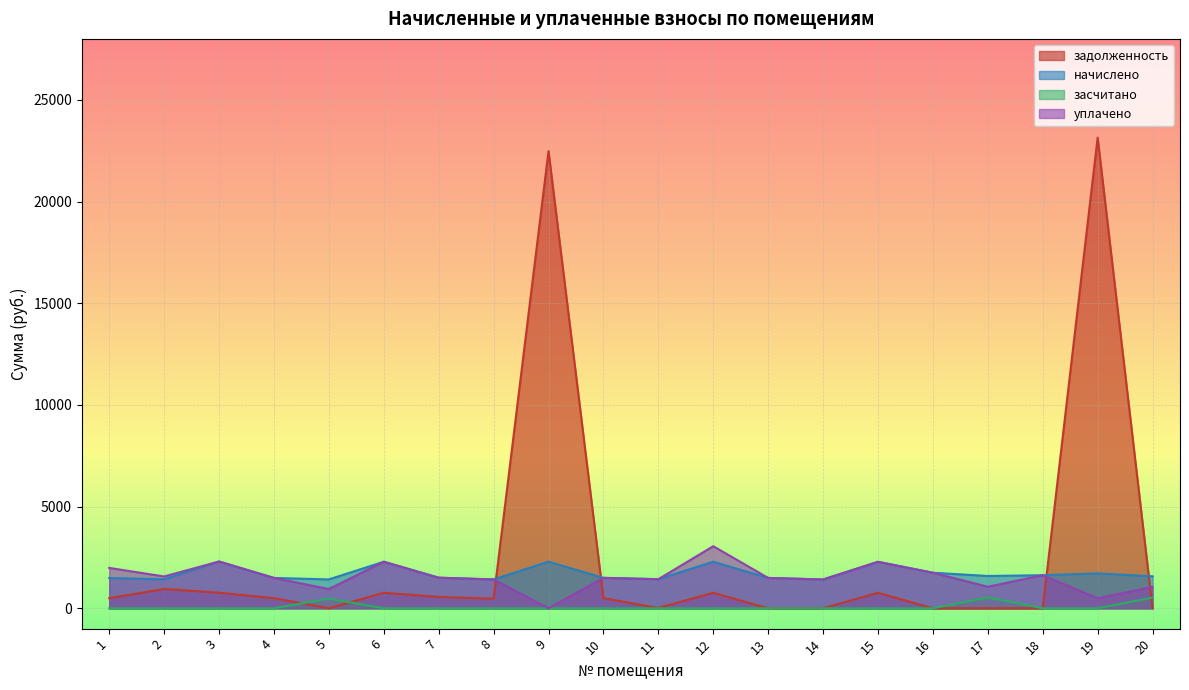

What is the sum of the уплачено values at 1 and 7?

3490.3